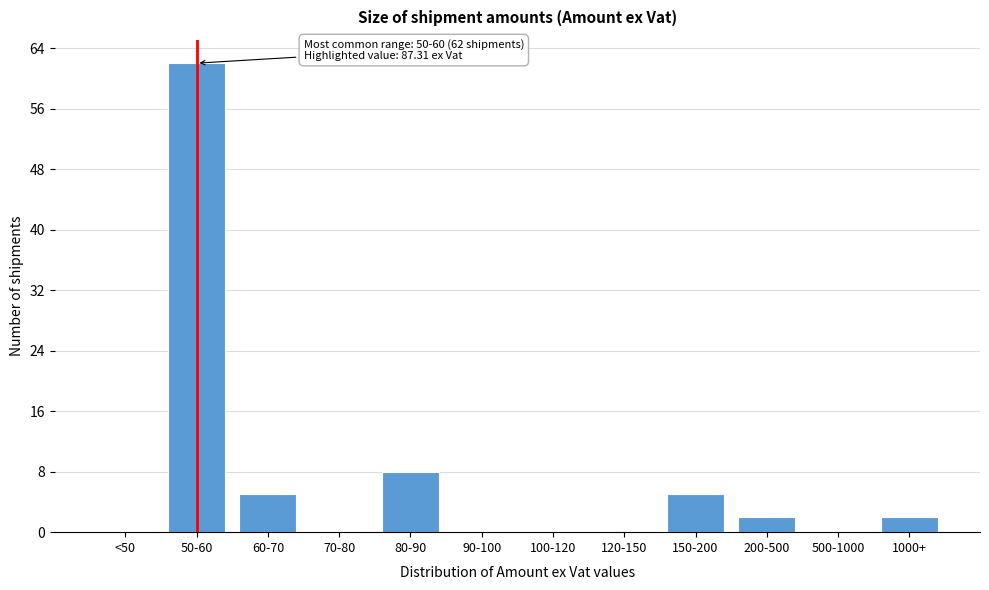

Reading right to left, extract all data points from this chart.

1000+=2	500-1000=0	200-500=2	150-200=5	120-150=0	100-120=0	90-100=0	80-90=8	70-80=0	60-70=5	50-60=62	<50=0